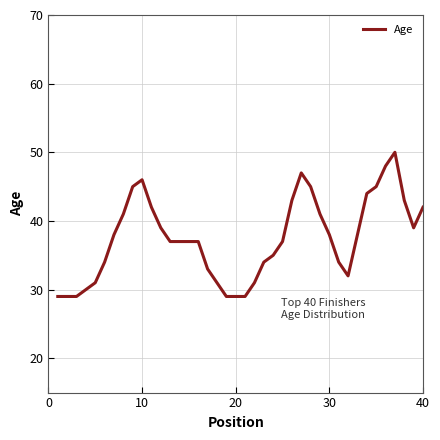

What is the difference between the maximum and minimum values?

21